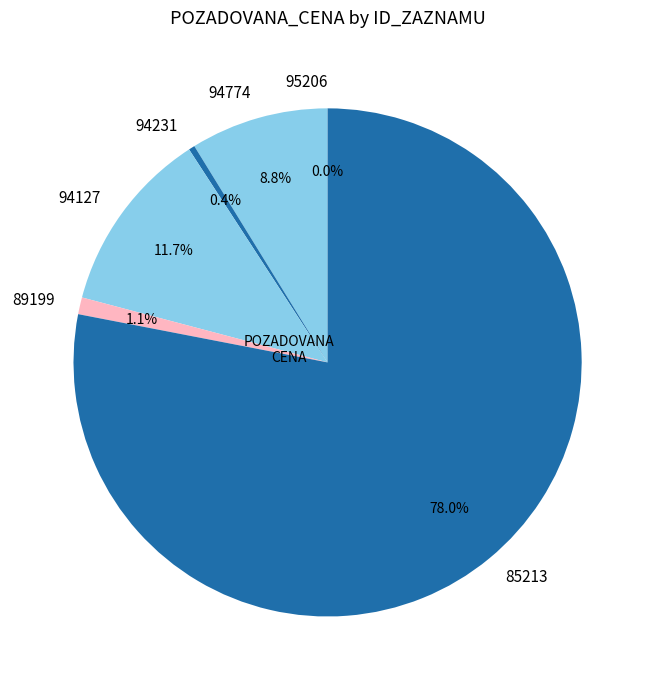

Approximately how many times larger is the value at 94774 compared to 94231?

22.5